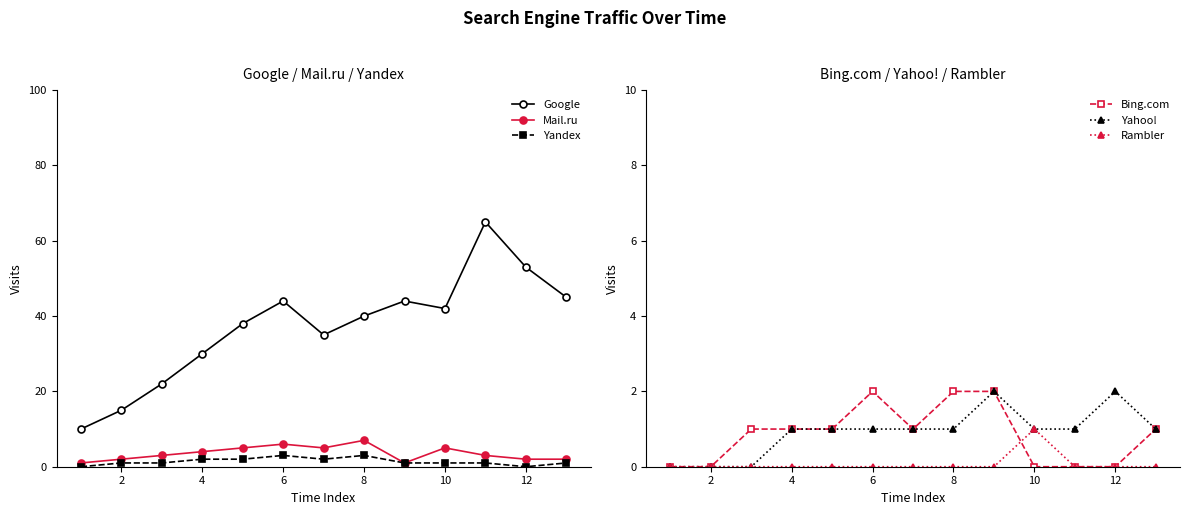

Does the chart display data point markers on the line(s)?

Yes